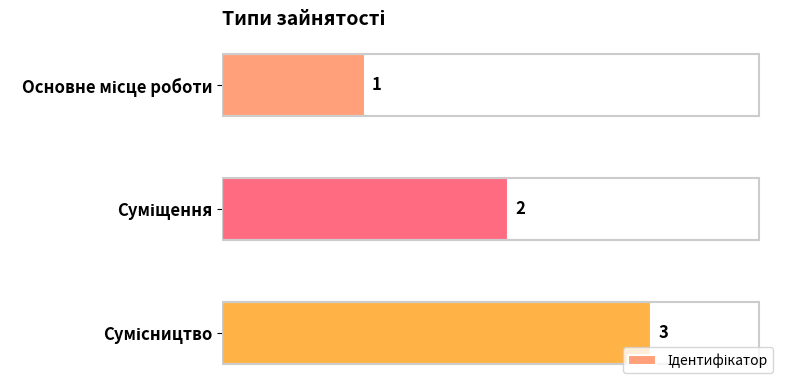

What is the average value?

2